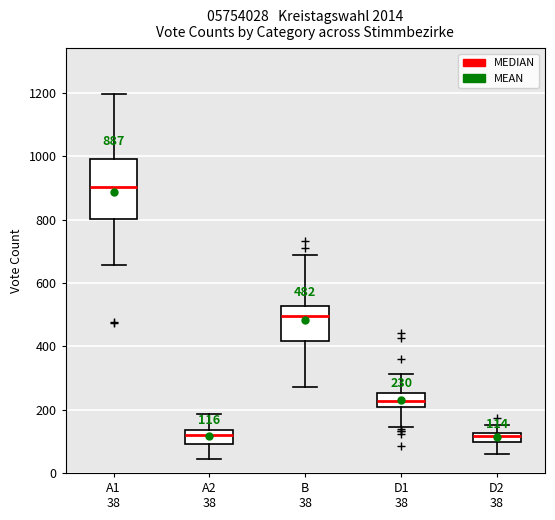

Which box is the tallest, from its lower edge to its upper edge?

A1 38